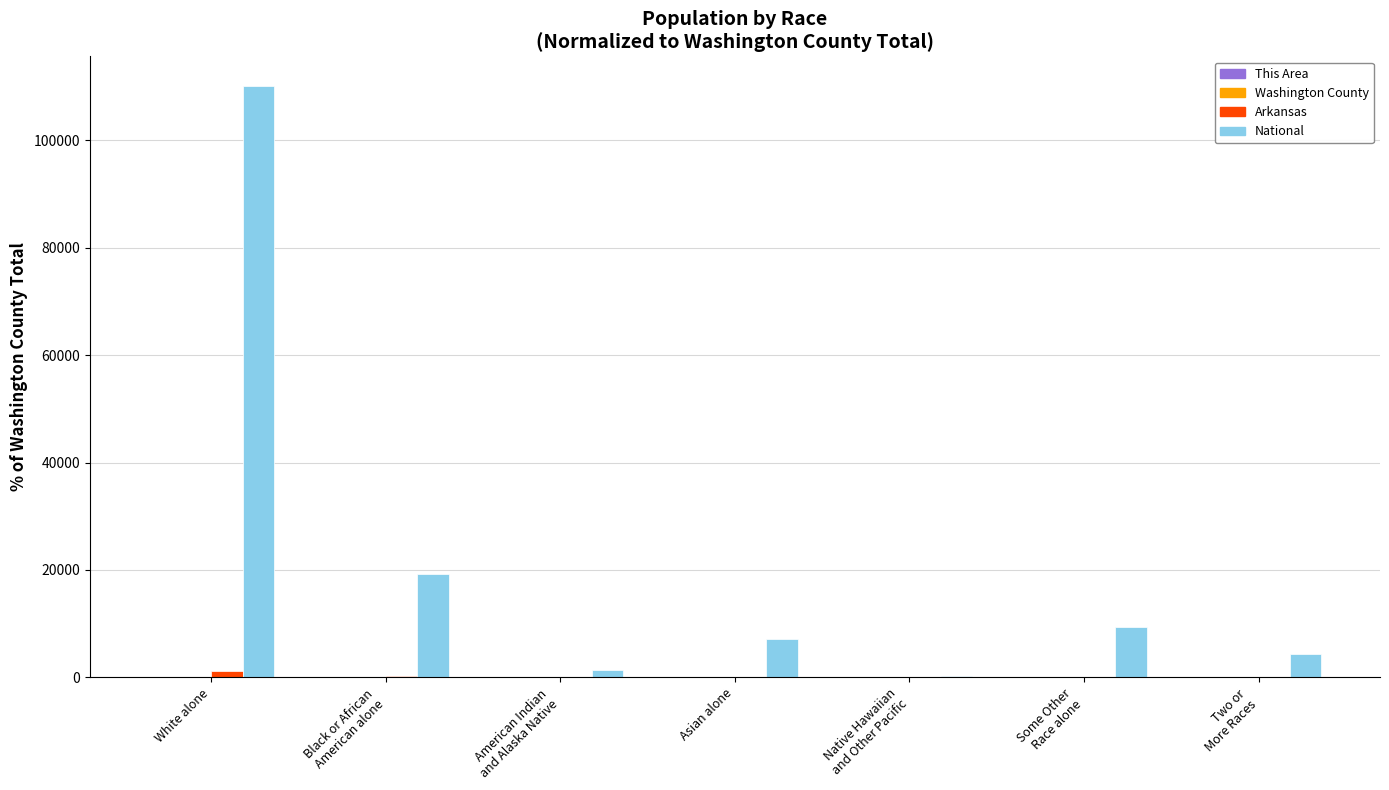

At which category is the sum across all series the highest?

White alone